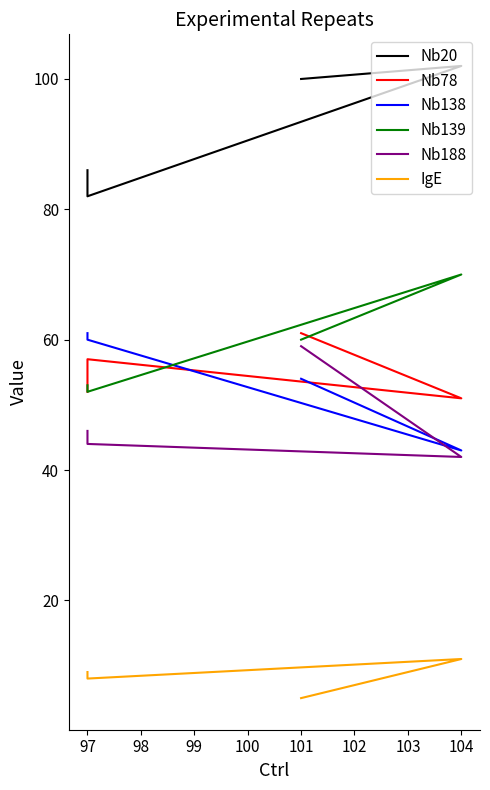

How many lines are shown in the chart?

6